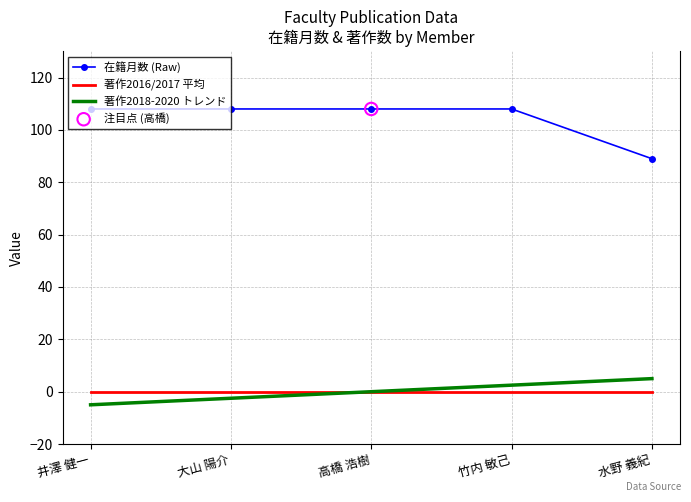

What is the total value across all series at 大山 陽介?

105.5